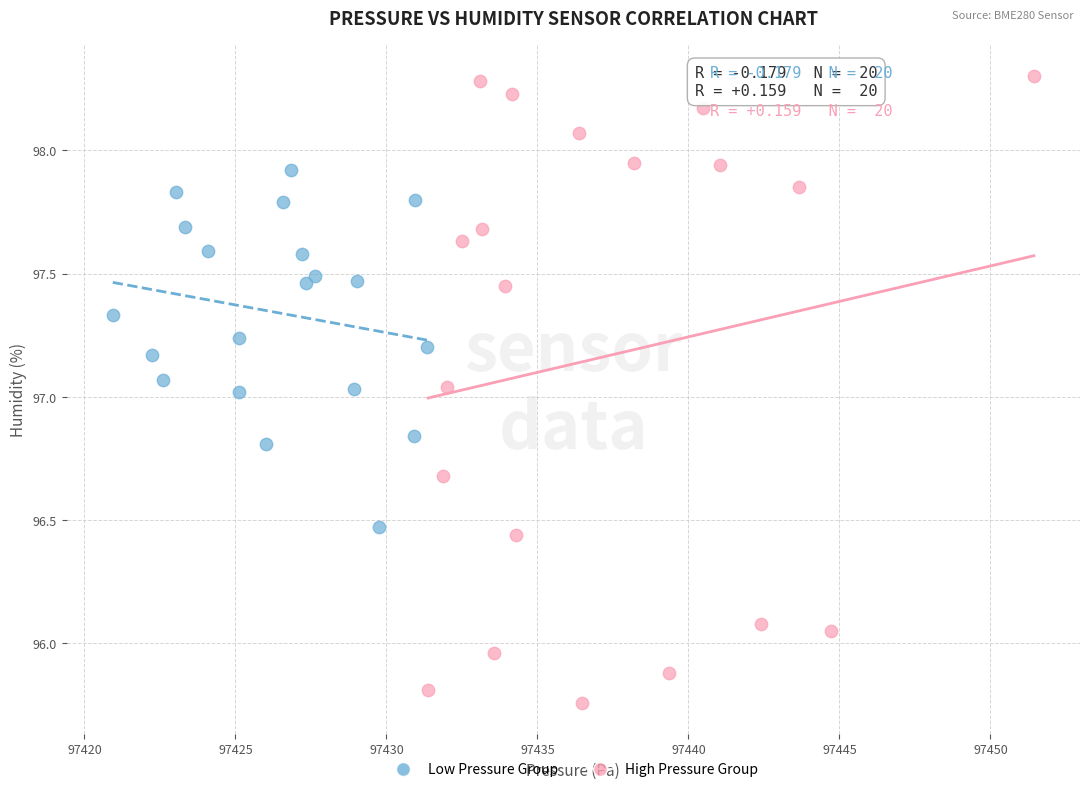

Which series has the widest spread of Y values?

High Pressure Group